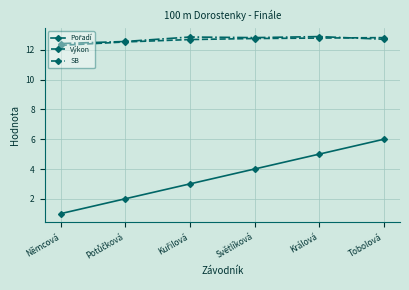

The value of Výkon at Světlíková is 5.7. True or false?

False